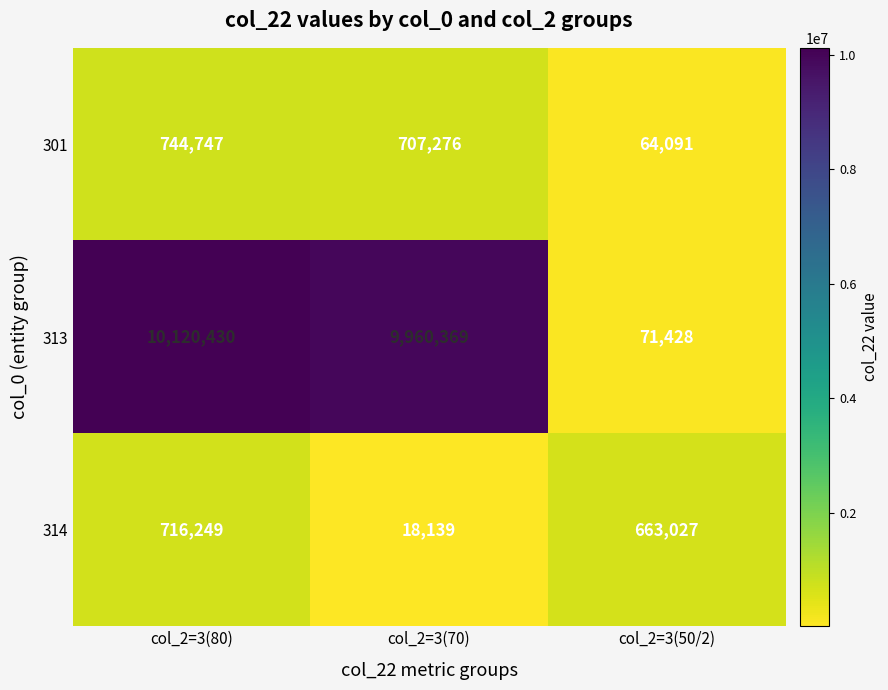

Which category has the highest value across all series?

col_2=3(80)